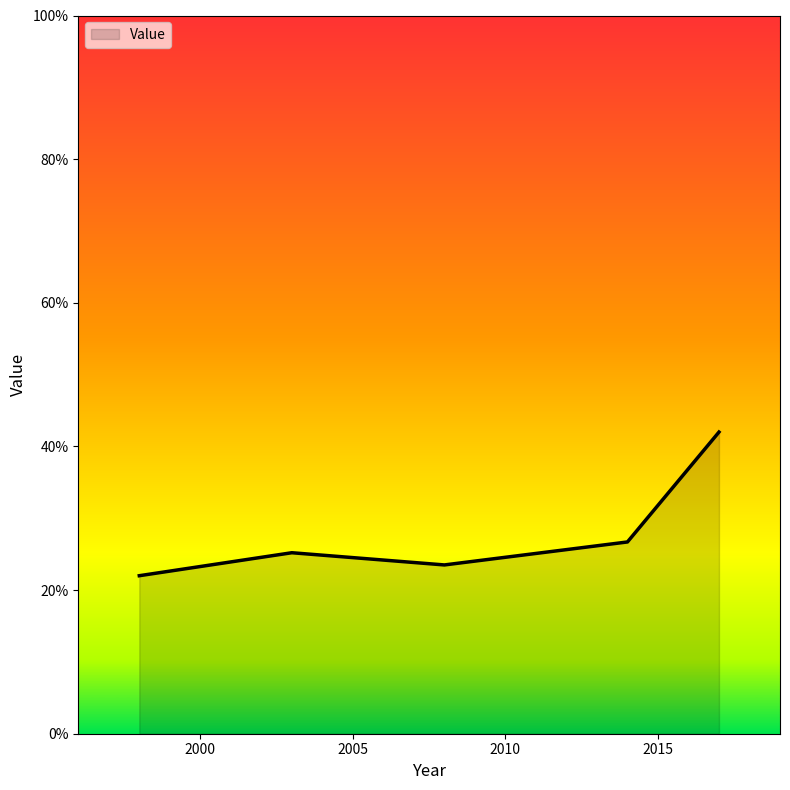

What is the minimum value shown in the chart?

22.0